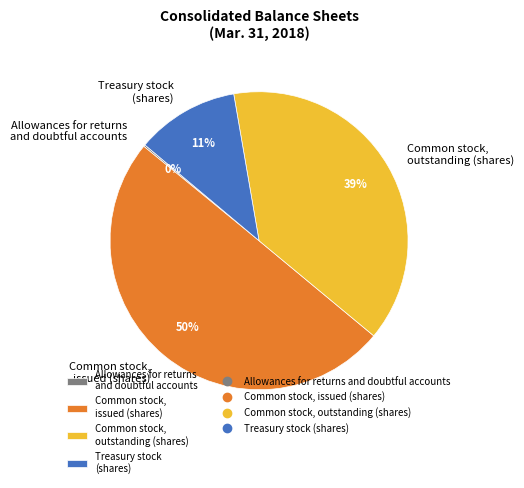

Approximately how many times larger is the value at Common stock, outstanding (shares) compared to Common stock, issued (shares)?

0.8